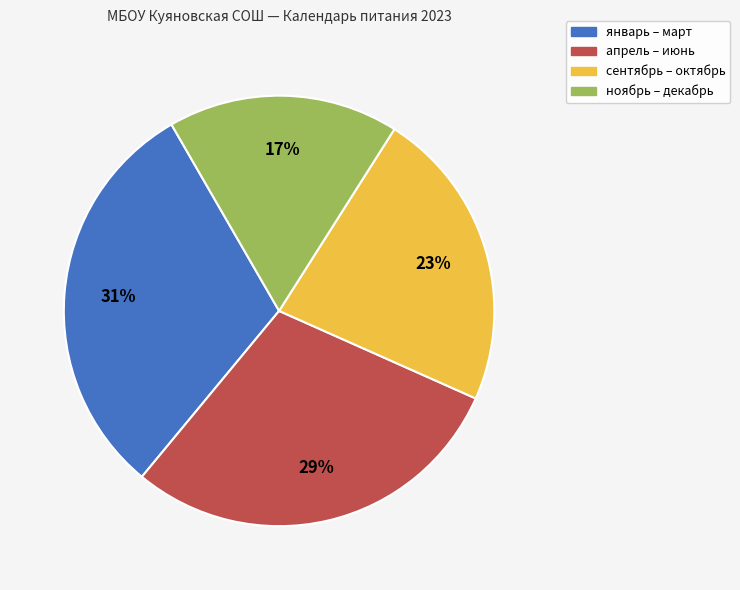

Does any single category account for the majority?

No